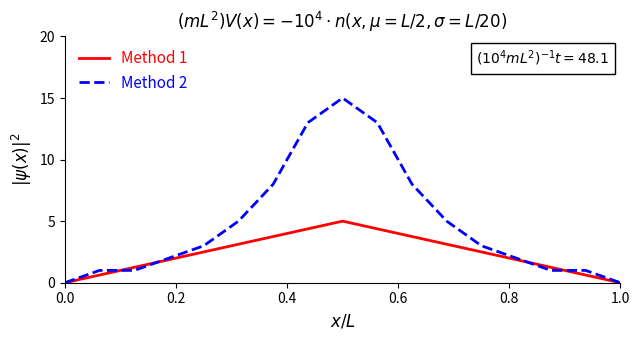

List the series in order of their peak value, lowest first.

Method 1, Method 2